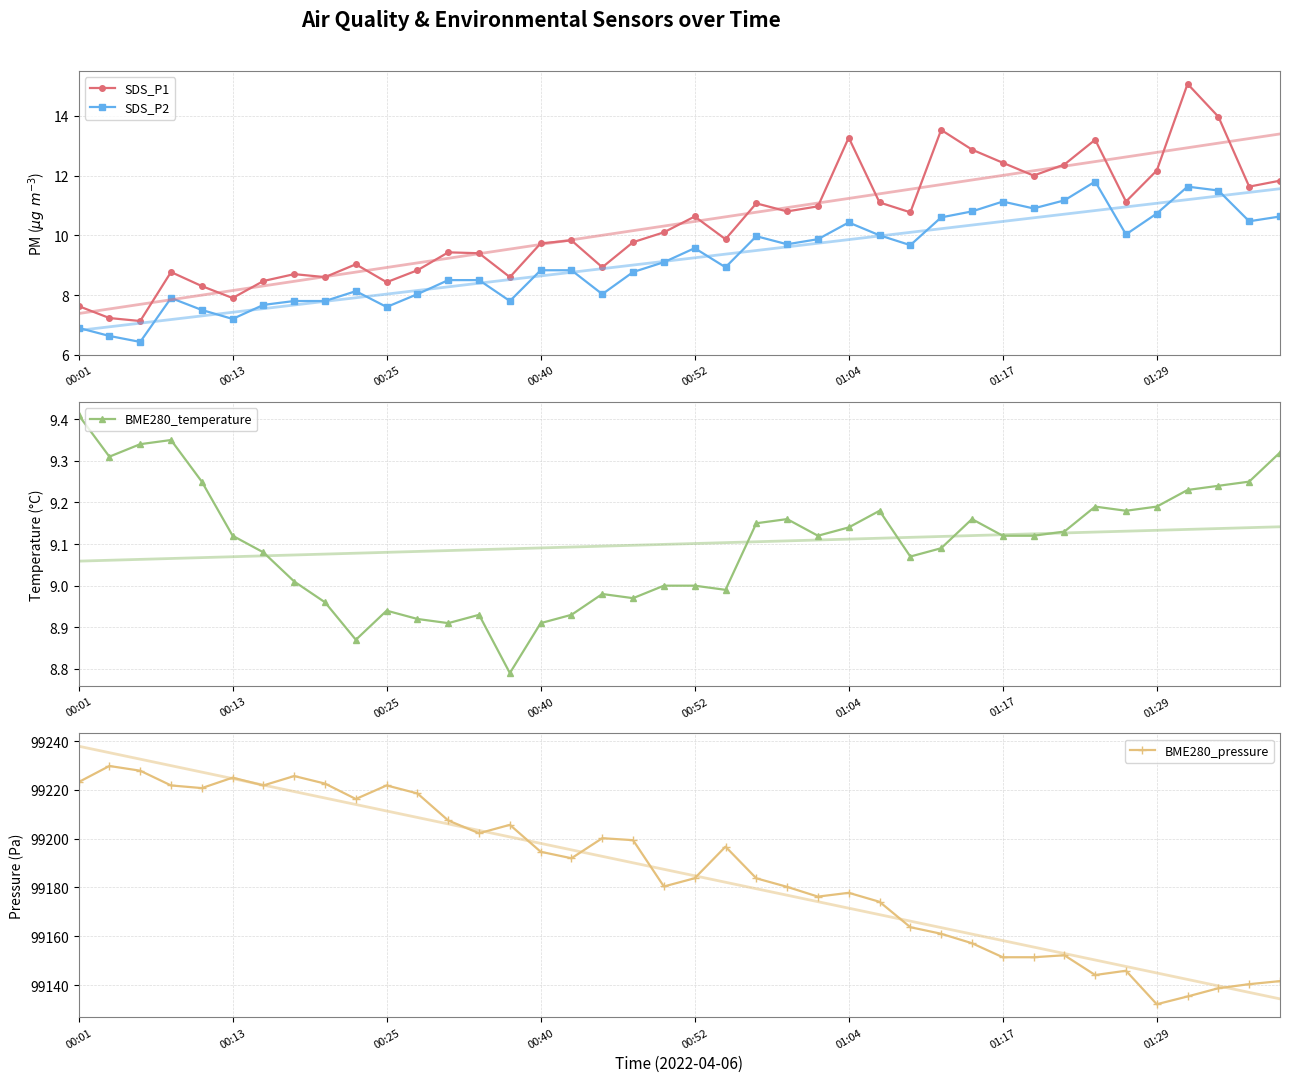

List the series in order of their peak value, highest first.

BME280_pressure, SDS_P1, SDS_P2, BME280_temperature